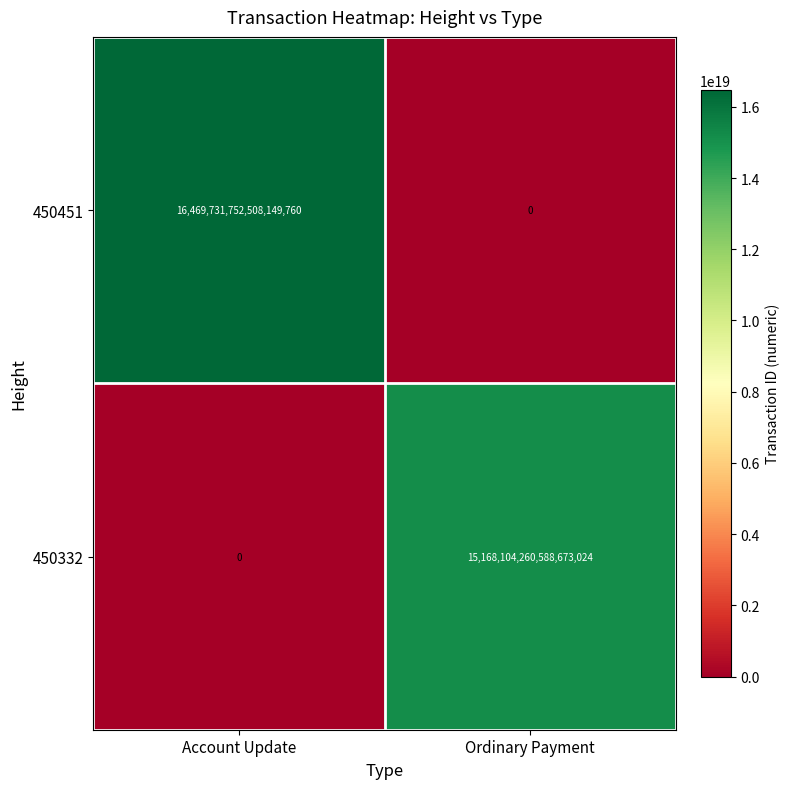

At which label does 450332 reach its minimum?

Account Update